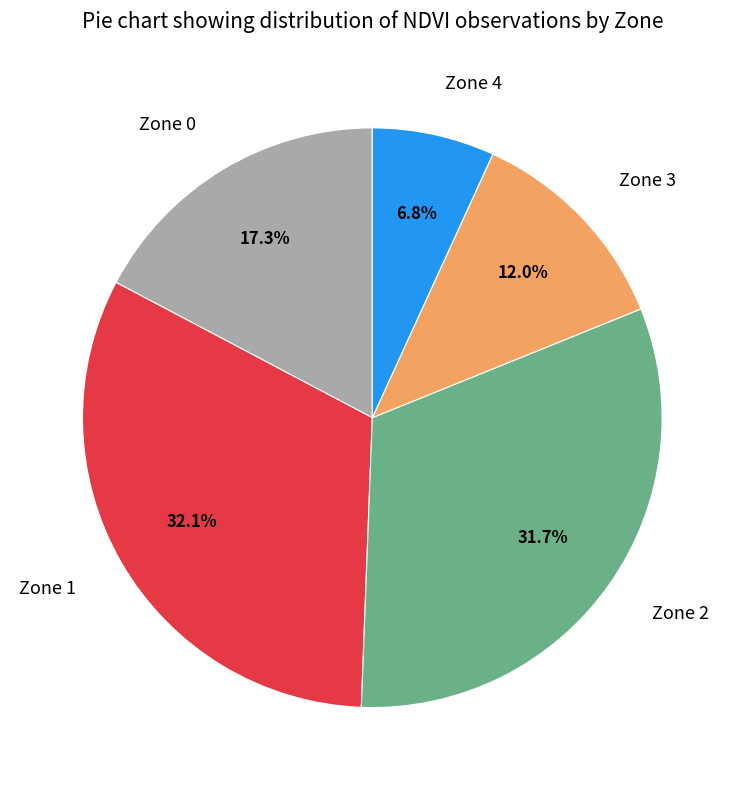

How many slices are in this pie chart?

5